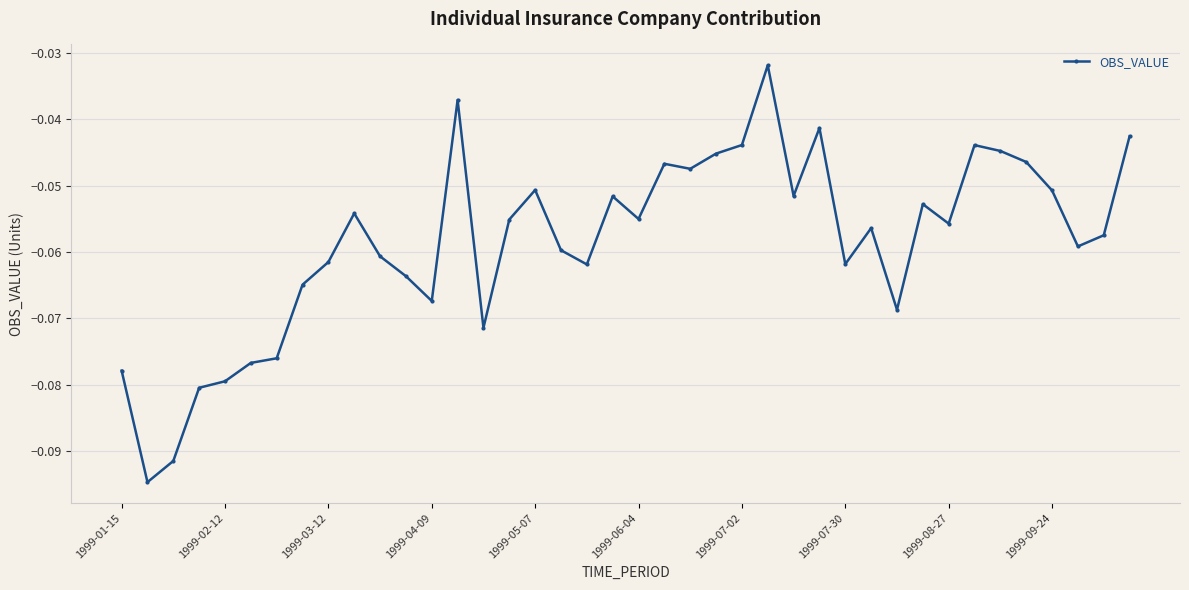

What is the sum of all values?

-2.3